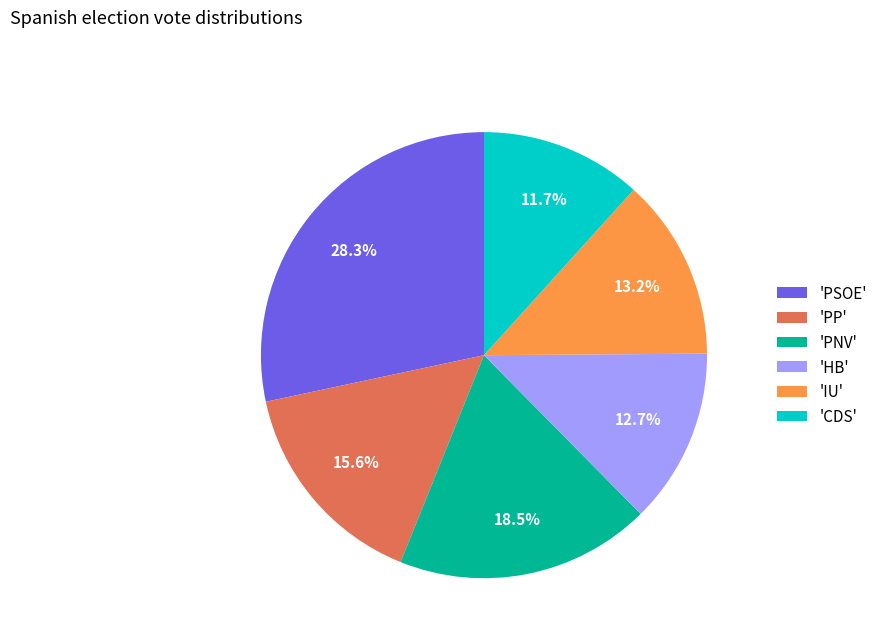

How many slices are in this pie chart?

6